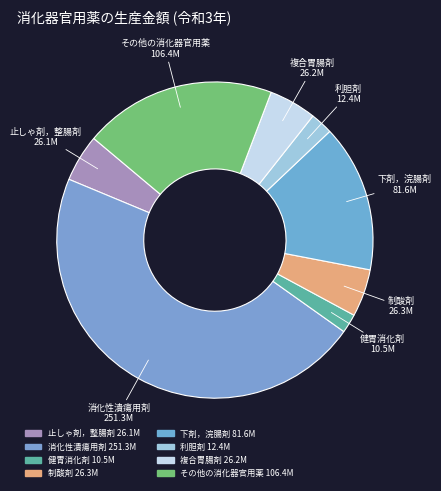

How many segments does this pie chart have?

8